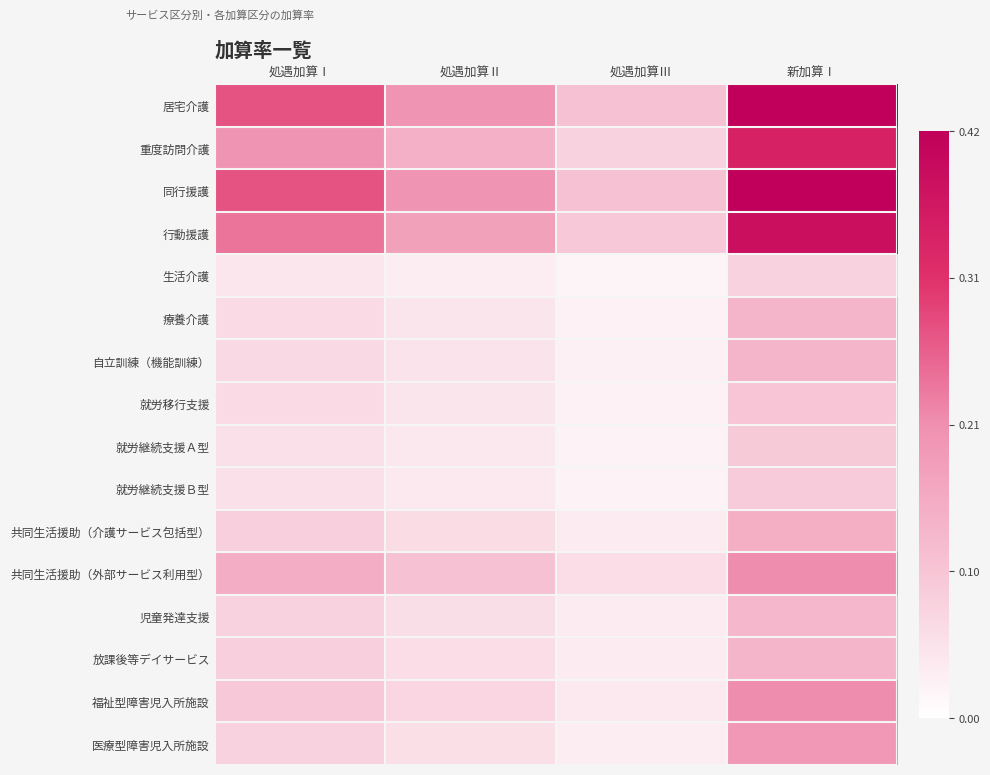

Rank the series at 新加算Ⅰ from highest to lowest value.

居宅介護, 同行援護, 行動援護, 重度訪問介護, 共同生活援助（外部サービス利用型）, 福祉型障害児入所施設, 医療型障害児入所施設, 共同生活援助（介護サービス包括型）, 自立訓練（機能訓練）, 療養介護, 放課後等デイサービス, 児童発達支援, 就労移行支援, 就労継続支援Ａ型, 就労継続支援Ｂ型, 生活介護